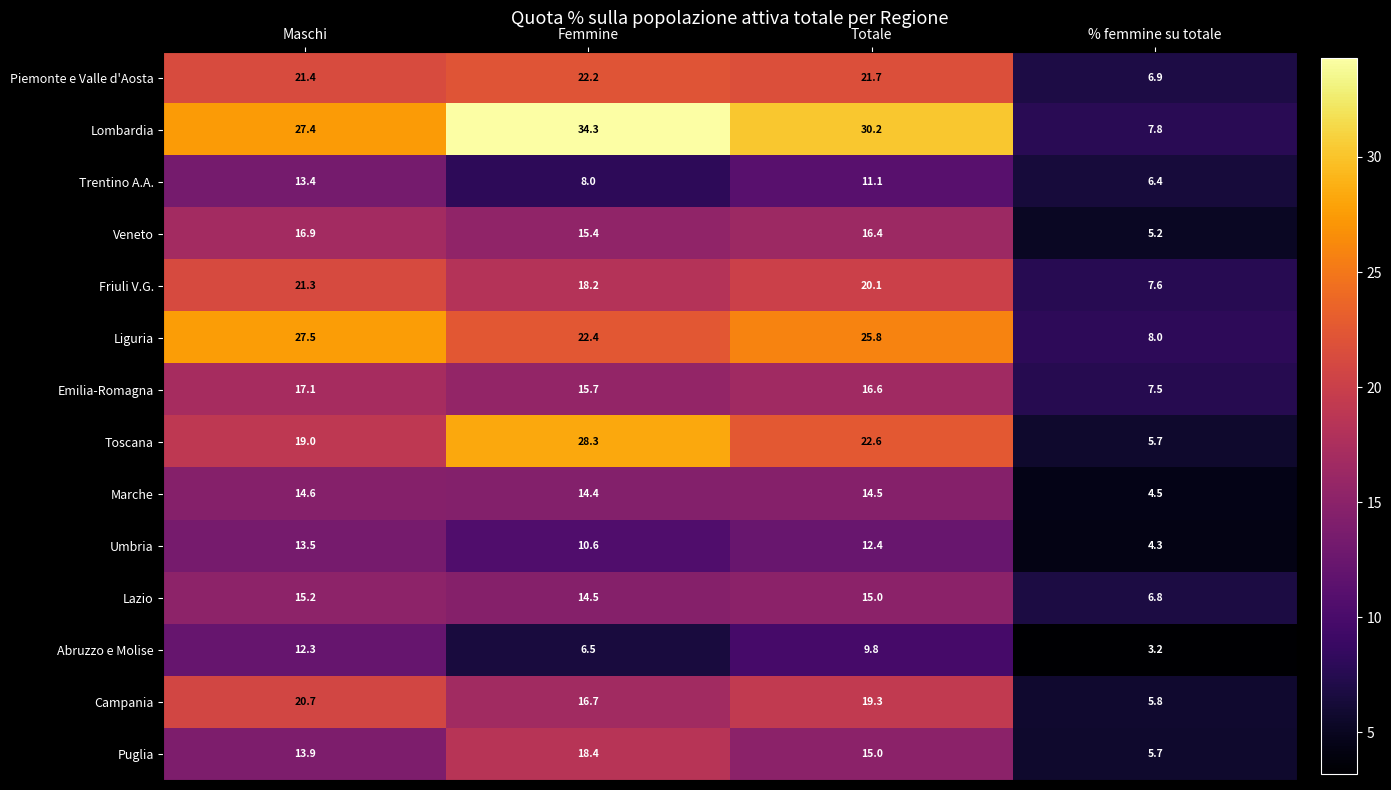

What is the difference between the Veneto values at Maschi and % femmine su totale?

11.7